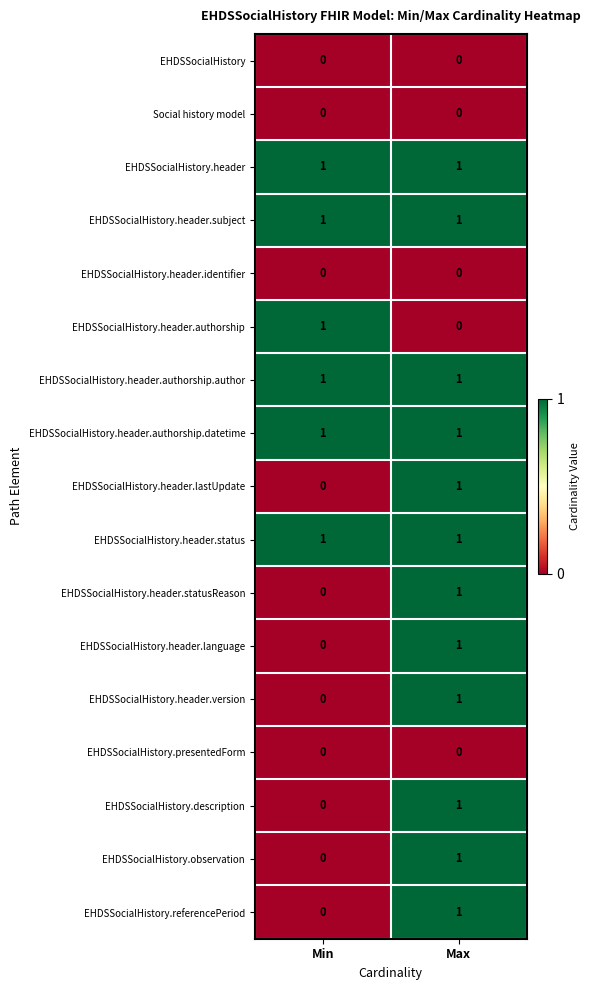

At which category is the sum across all series the highest?

Max